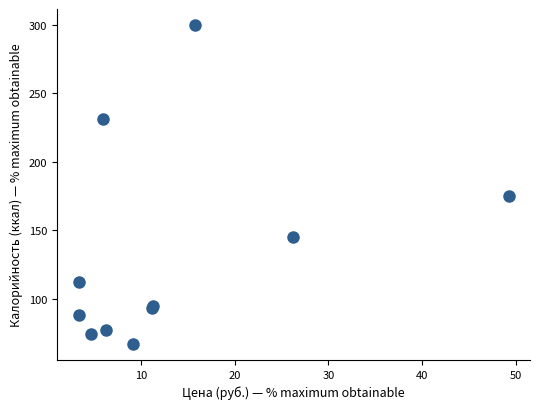

What Y value in the scatter plot is closest to 183?

175